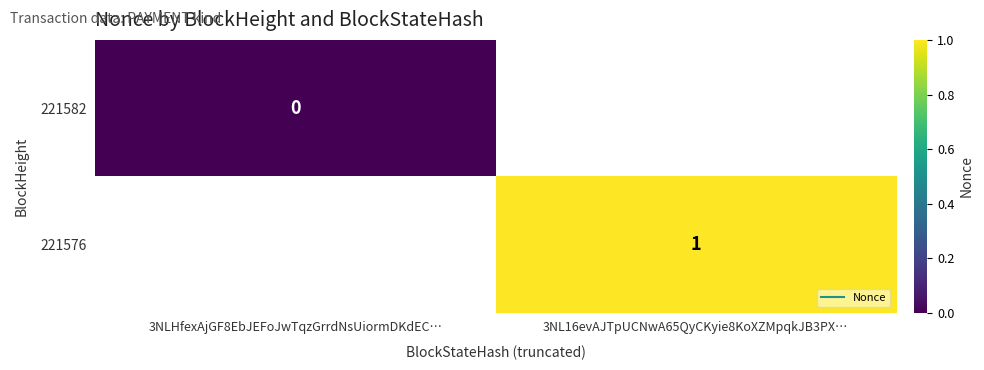

Rank the series by their average value, from lowest to highest.

221582, 221576